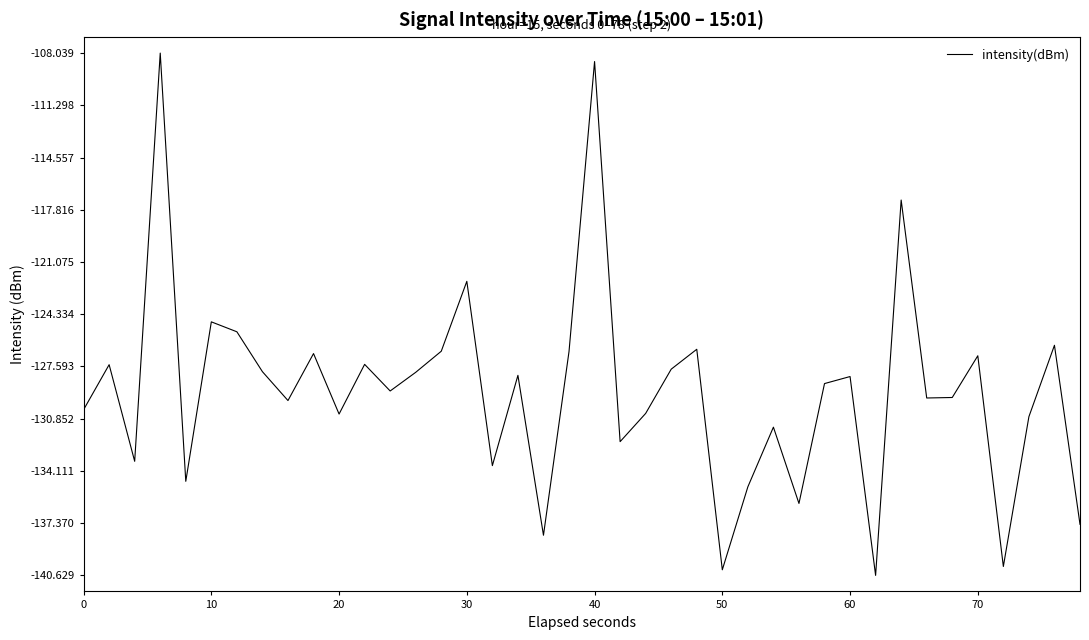

What is the smallest value displayed?

-140.6